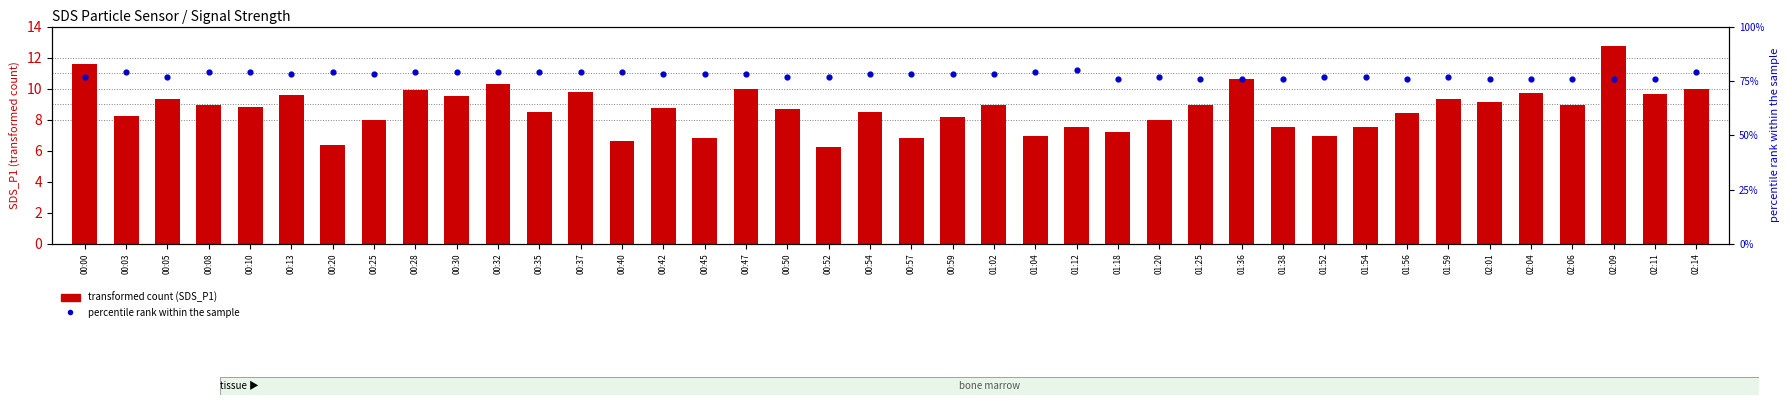

What is the total value across all series at 00:00?

88.6